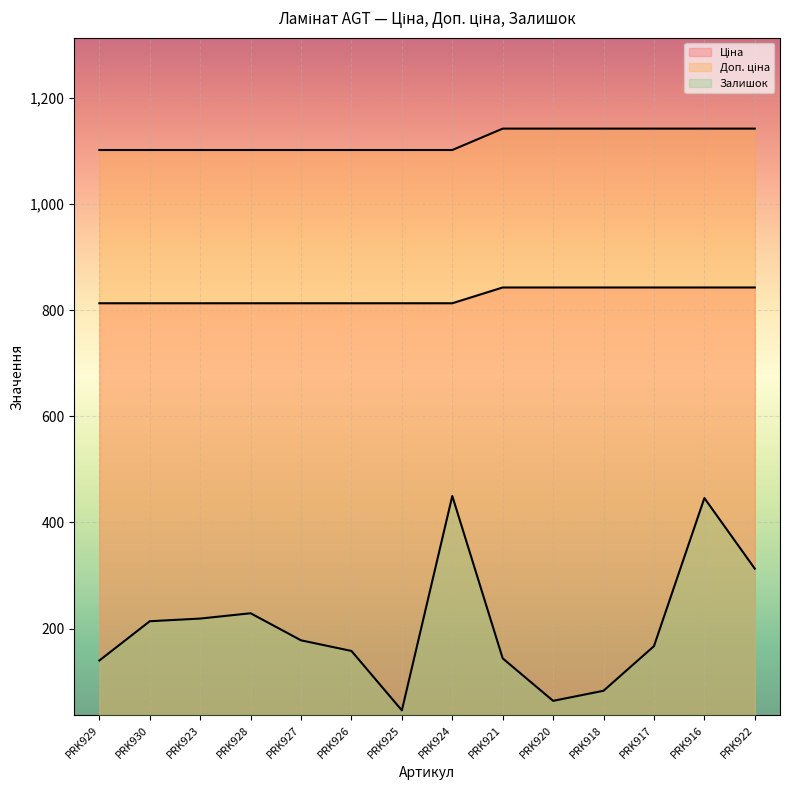

Reading right to left, extract all data points from this chart.

Ціна: PRK922=842.8	PRK916=842.8	PRK917=842.8	PRK918=842.8	PRK920=842.8	PRK921=842.8	PRK924=813.0	PRK925=813.0	PRK926=813.0	PRK927=813.0	PRK928=813.0	PRK923=813.0	PRK930=813.0	PRK929=813.0
Доп. ціна: PRK922=1142.1	PRK916=1142.1	PRK917=1142.1	PRK918=1142.1	PRK920=1142.1	PRK921=1142.1	PRK924=1101.8	PRK925=1101.8	PRK926=1101.8	PRK927=1101.8	PRK928=1101.8	PRK923=1101.8	PRK930=1101.8	PRK929=1101.8
Залишок: PRK922=313.0	PRK916=446.0	PRK917=167.0	PRK918=83.0	PRK920=64.0	PRK921=144.0	PRK924=450.0	PRK925=46.0	PRK926=158.0	PRK927=178.0	PRK928=229.0	PRK923=219.0	PRK930=214.0	PRK929=140.0